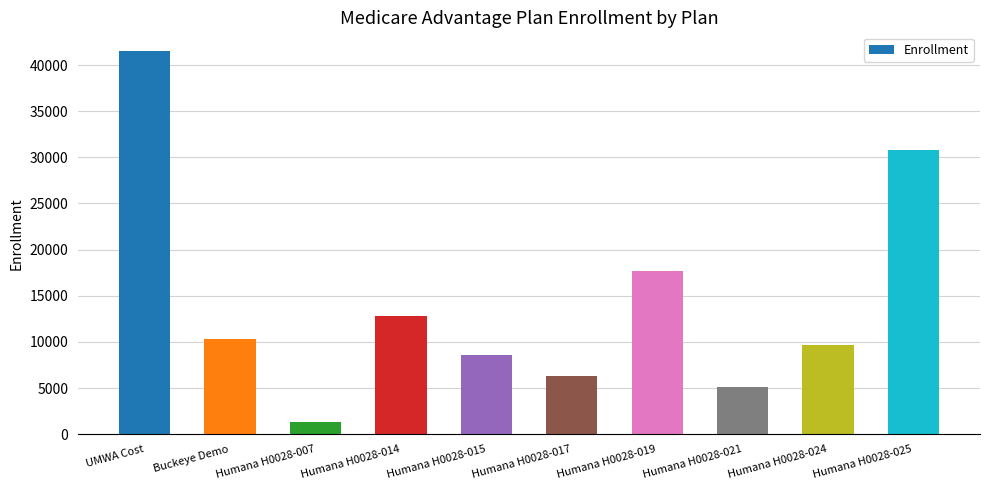

Rank the categories by value from highest to lowest.

UMWA Cost, Humana H0028-025, Humana H0028-019, Humana H0028-014, Buckeye Demo, Humana H0028-024, Humana H0028-015, Humana H0028-017, Humana H0028-021, Humana H0028-007